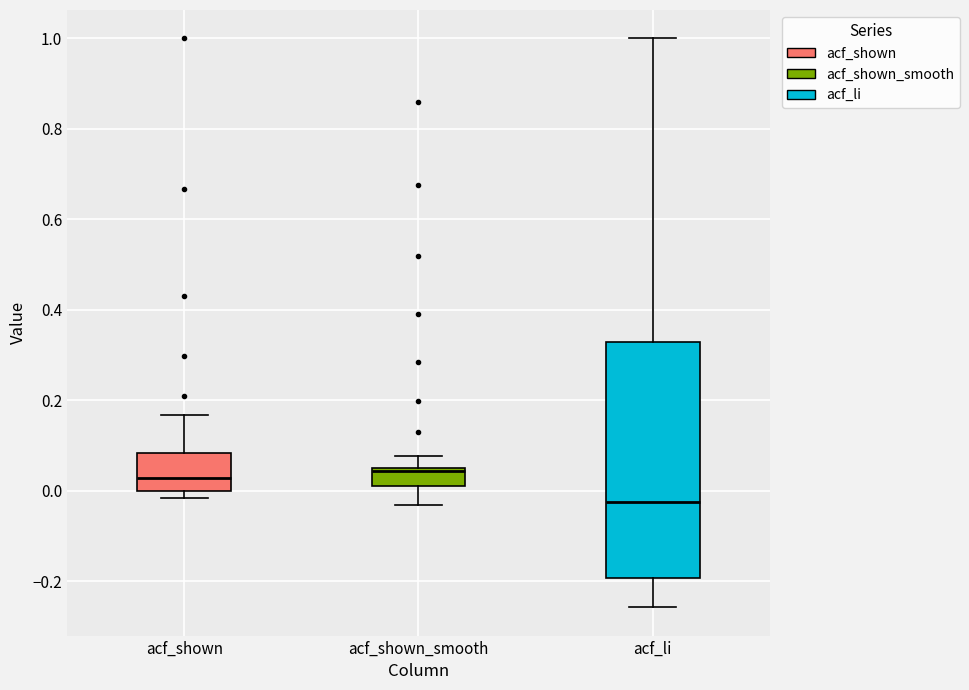

Reading left to right, transcribe this box plot: for each box, give where its median line is, the range the box spans, and where its two whiskers end, as read against the y-axis. The values are not printed on the chart, so give them approximately, as read against the axis.

acf_shown: median 0.02, box 0.00 to 0.08, whiskers -0.02 to 0.16
acf_shown_smooth: median 0.04, box 0.02 to 0.06, whiskers -0.04 to 0.08
acf_li: median -0.02, box -0.20 to 0.32, whiskers -0.26 to 1.00